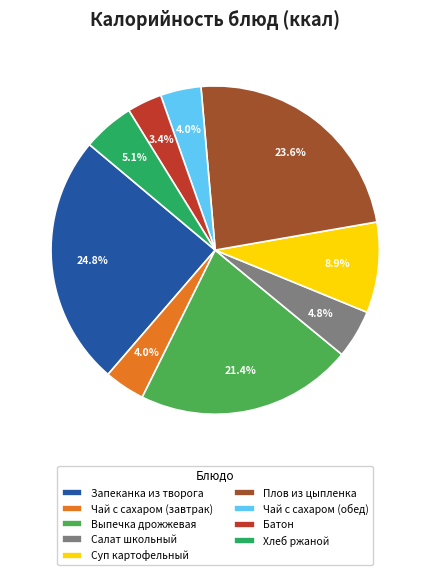

What is the ratio of the value at Хлеб ржаной to the value at Выпечка дрожжевая?

0.2